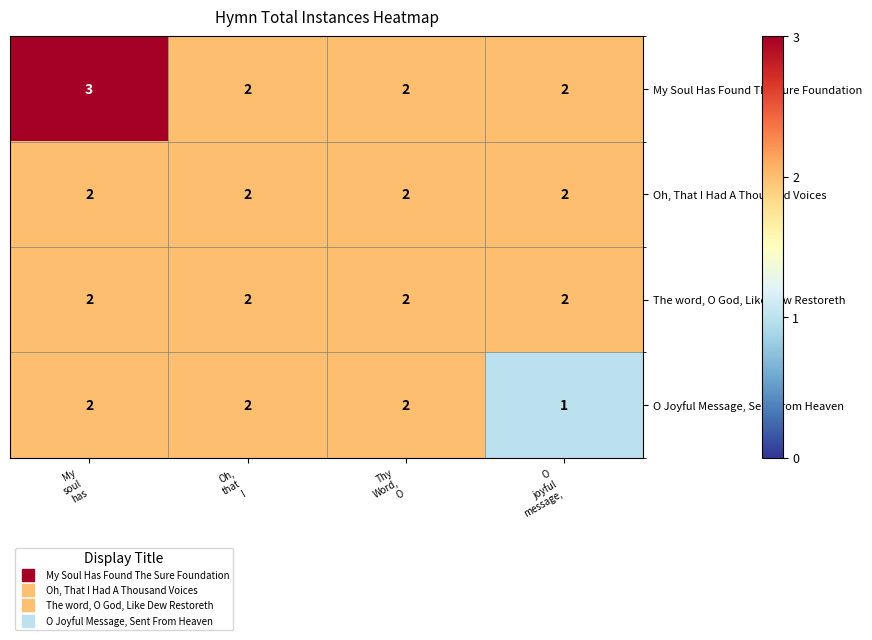

What is the sum of all My Soul Has Found The Sure Foundation values?

9